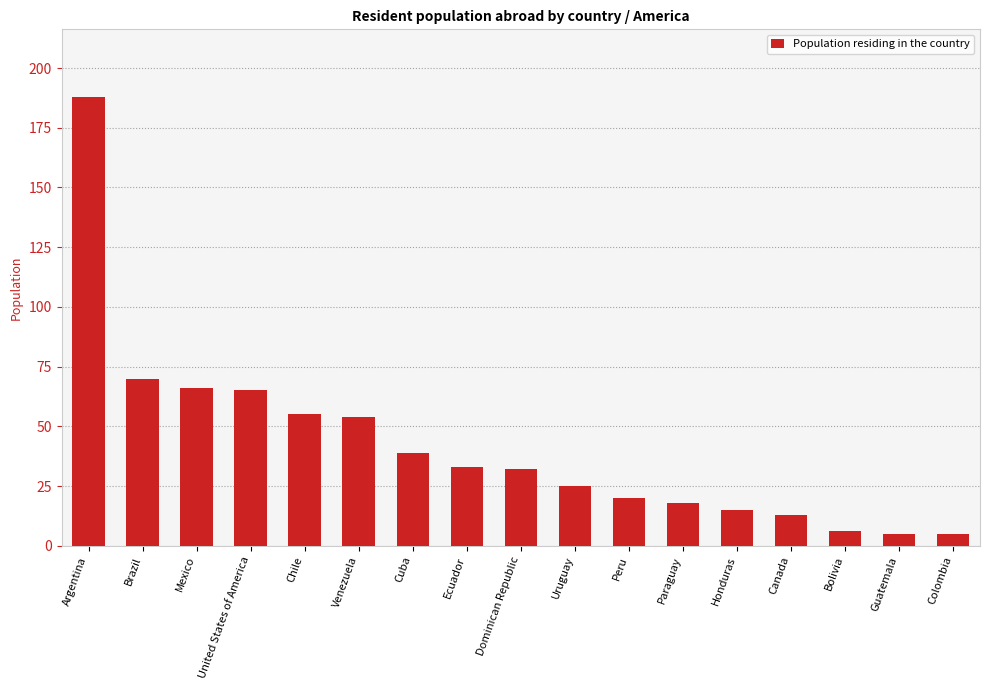

Reading right to left, what are all the values shown in this chart?

5	5	6	13	15	18	20	25	32	33	39	54	55	65	66	70	188